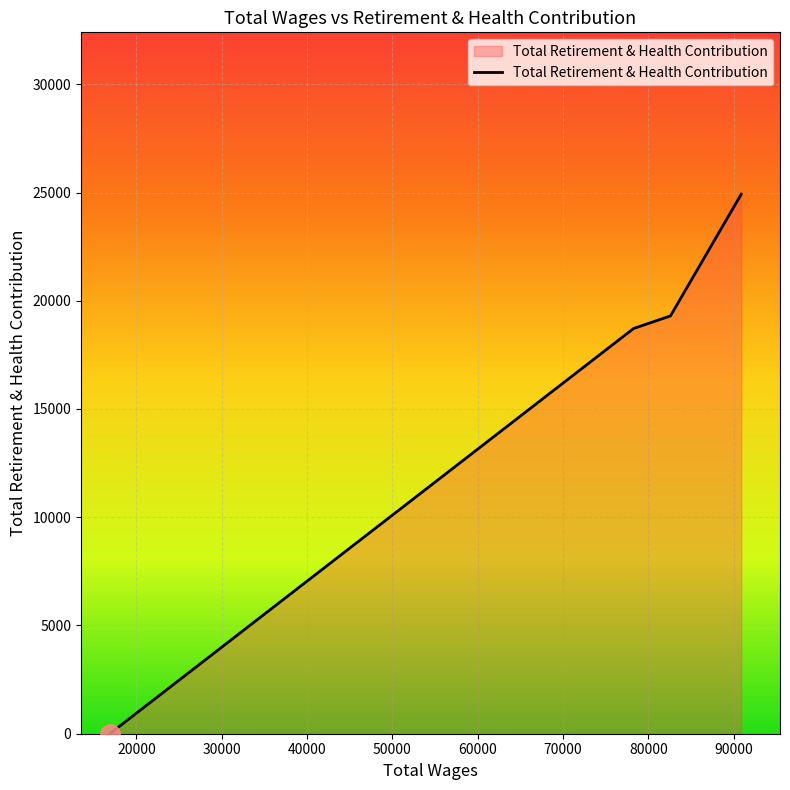

What is the difference between the second highest and second lowest values?

581